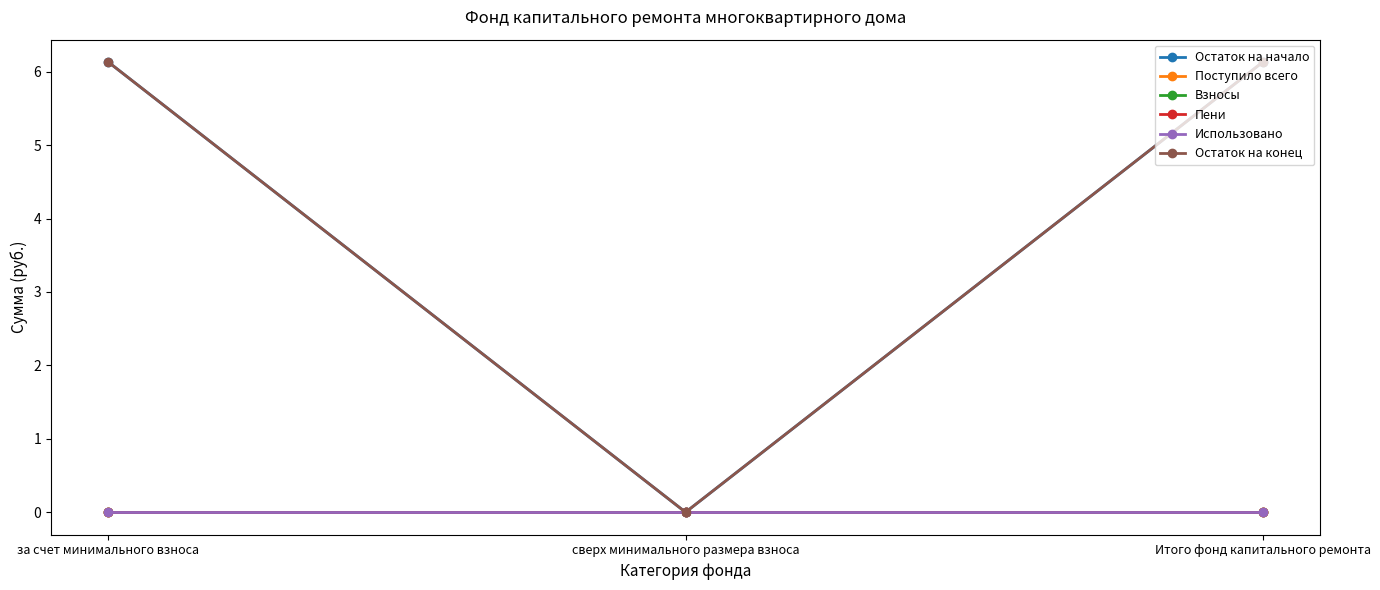

How many lines are shown in the chart?

6